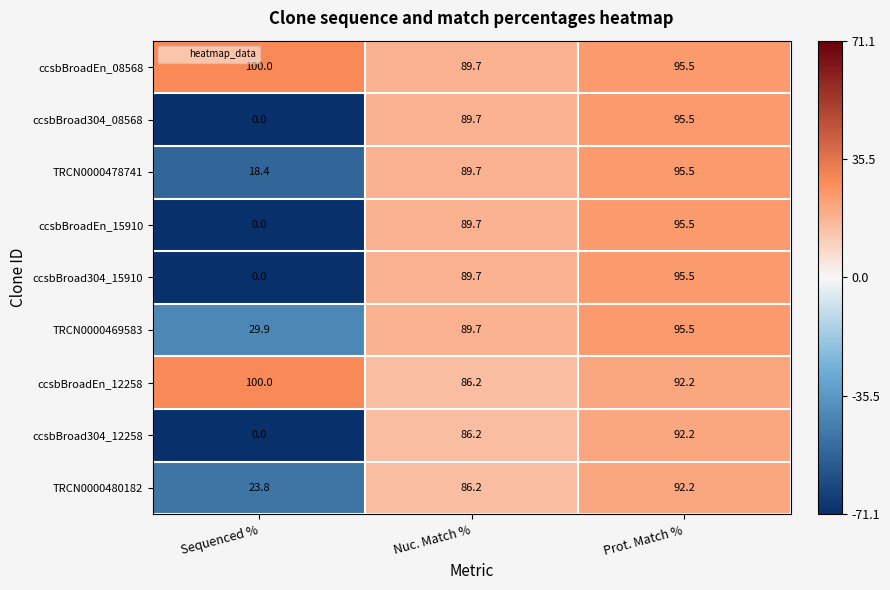

The value of ccsbBroadEn_08568 at Prot. Match % is 95.5. True or false?

True